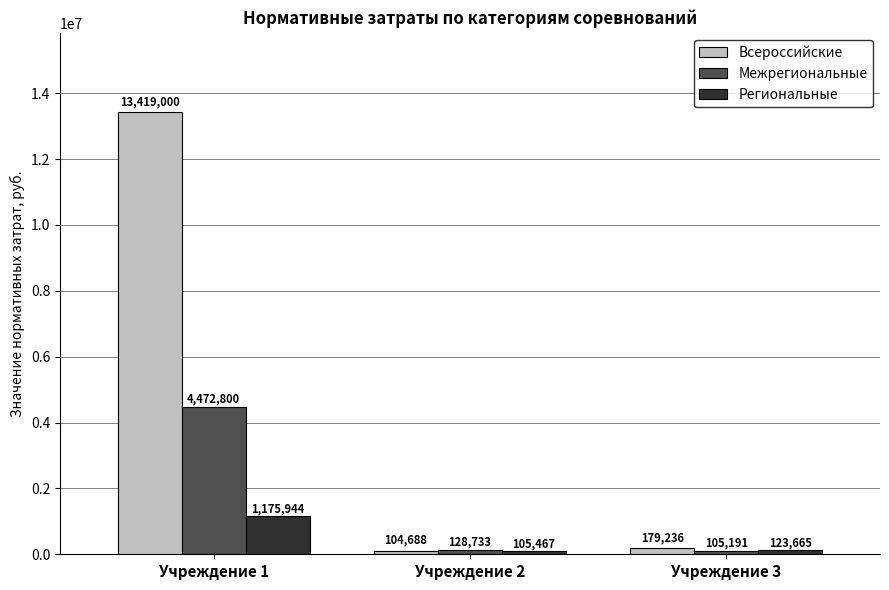

What are all the series names shown in the legend?

Всероссийские, Межрегиональные, Региональные